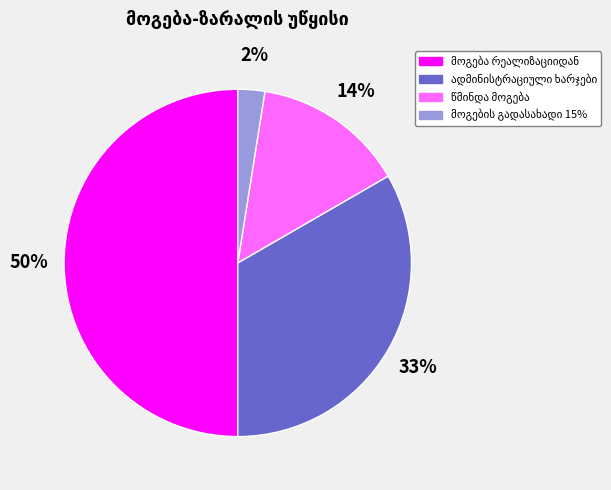

How many slices are in this pie chart?

4